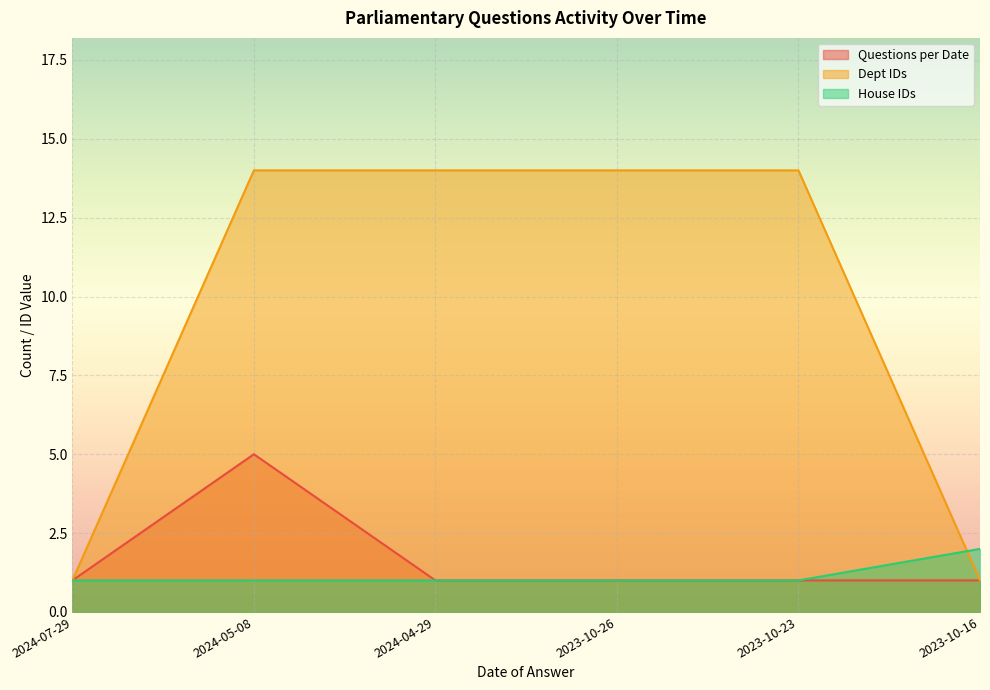

What position from the left is 2024-05-08?

2